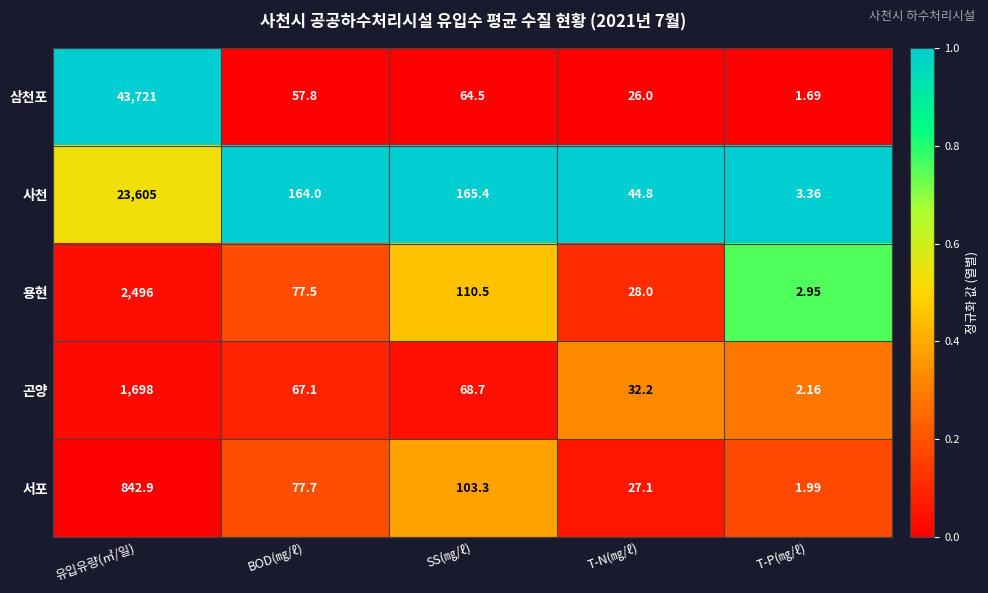

Between 유입유량(㎥/일) and BOD(㎎/ℓ), which series saw the biggest shift?

삼천포